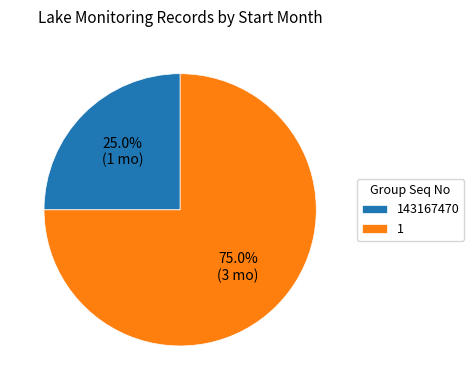

To the nearest percent, what percentage of the pie is 143167470?

25%